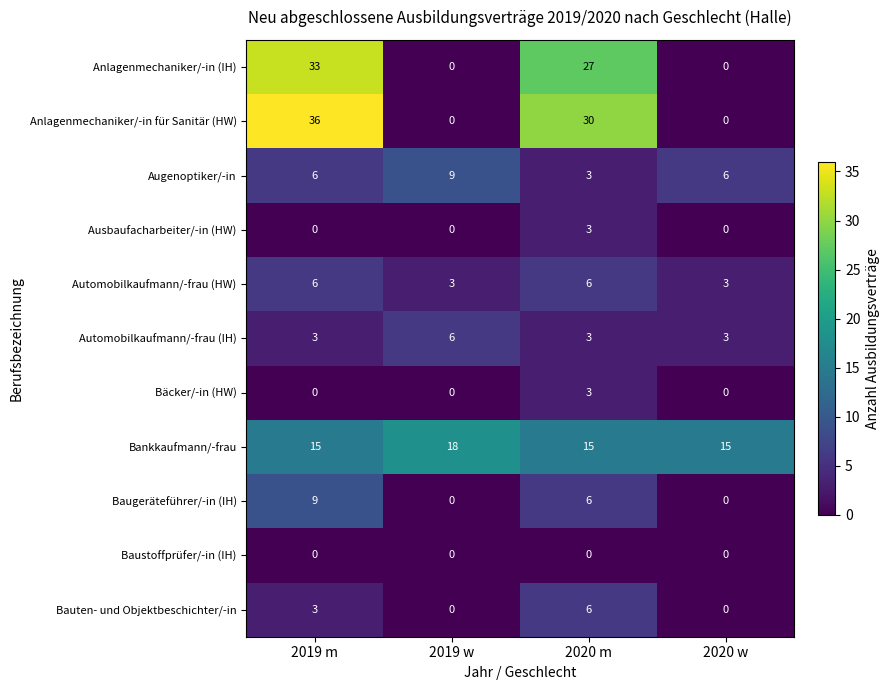

Which series has the widest spread of values?

Anlagenmechaniker/-in für Sanitär (HW)